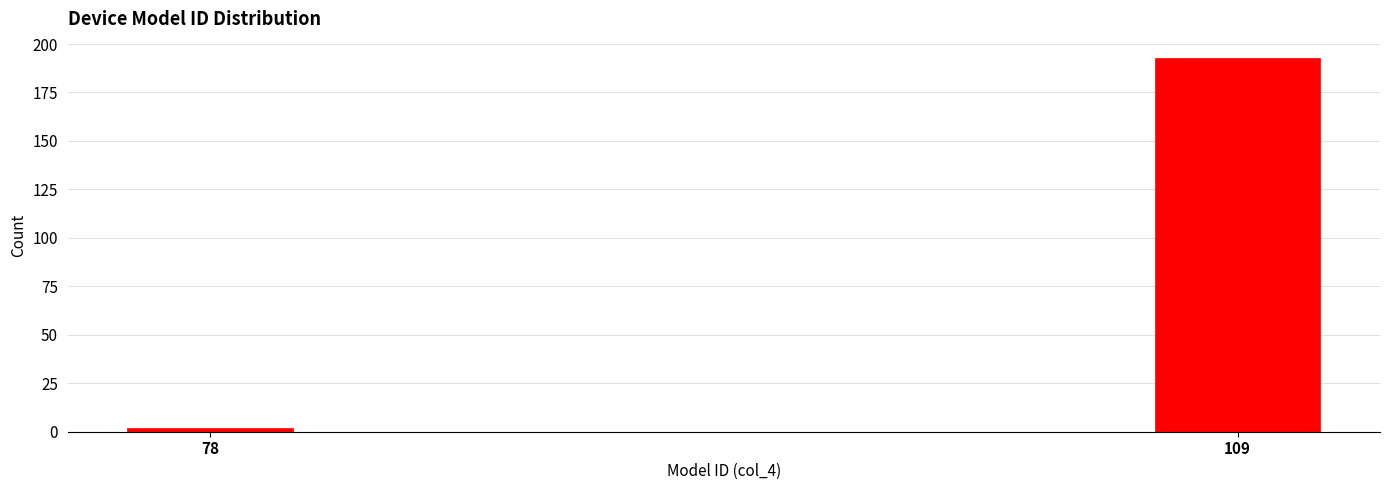

Reading left to right, extract all data points from this chart.

2	193